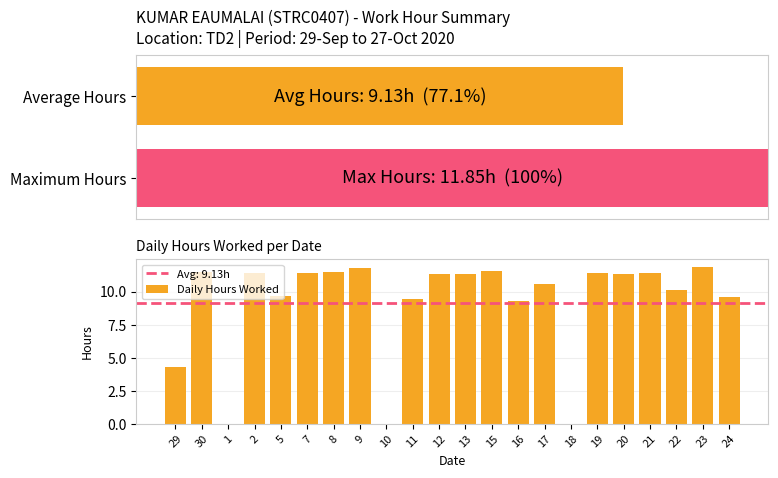

What is the label of the 11th bar from the right?

13